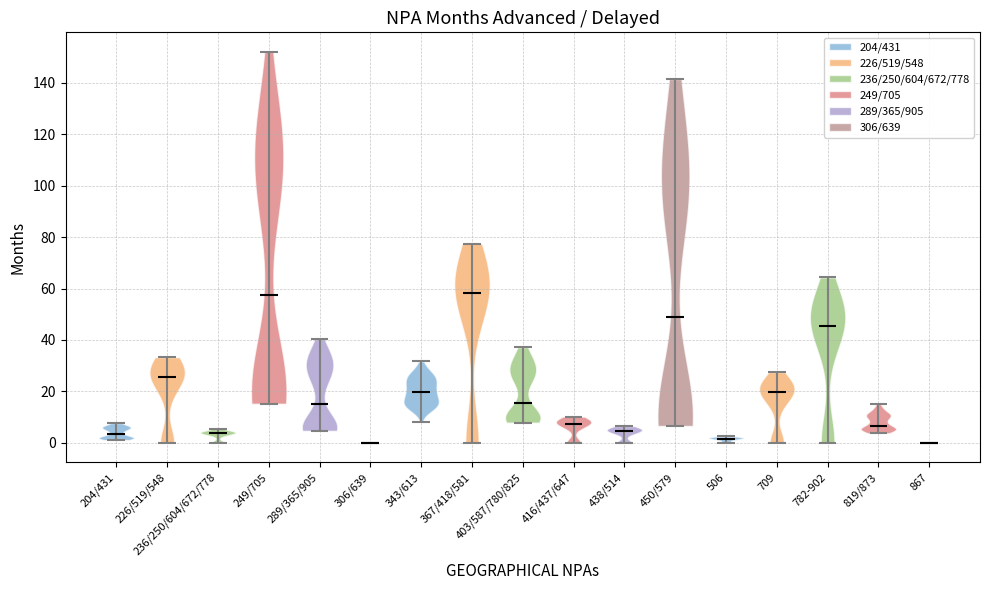

Reading left to right, read every violin against the y-axis: where its median line is, and the lowest and highest points it reaches. The values are not printed on the chart, so give them approximately, as read against the axis.

204/431: median line 4, lowest point 2, highest point 8
226/519/548: median line 26, lowest point 0, highest point 34
236/250/604/672/778: median line 4, lowest point 0, highest point 6
249/705: median line 58, lowest point 16, highest point 152
289/365/905: median line 16, lowest point 4, highest point 40
306/639: median line 0, lowest point 0, highest point 0
343/613: median line 20, lowest point 8, highest point 32
367/418/581: median line 58, lowest point 0, highest point 78
403/587/780/825: median line 16, lowest point 8, highest point 38
416/437/647: median line 8, lowest point 0, highest point 10
438/514: median line 4, lowest point 0, highest point 6
450/579: median line 50, lowest point 6, highest point 142
506: median line 2, lowest point 0, highest point 2
709: median line 20, lowest point 0, highest point 28
782-902: median line 46, lowest point 0, highest point 64
819/873: median line 6, lowest point 4, highest point 16
867: median line 0, lowest point 0, highest point 0